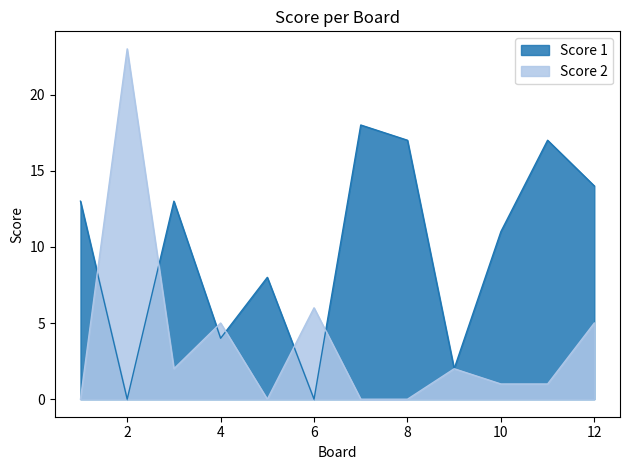

Which series changed the most between 2 and 3?

Score 2